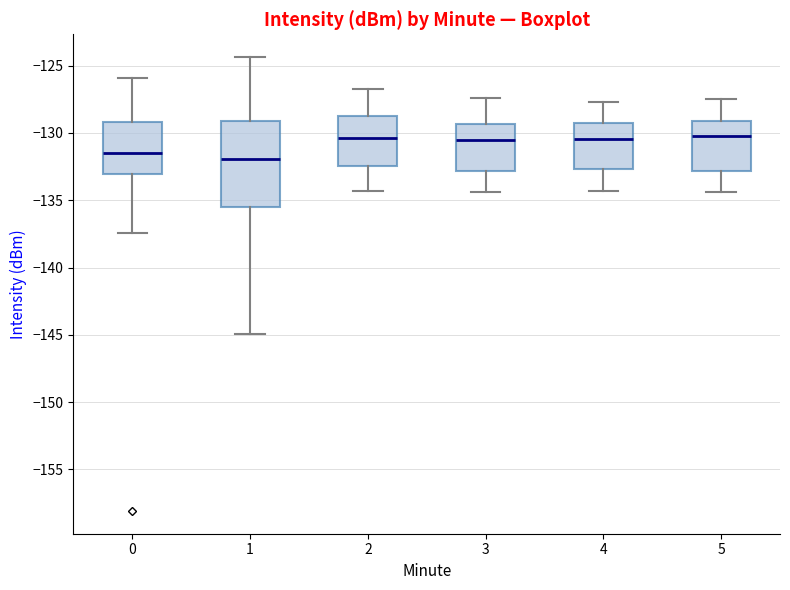

Reading left to right, read every box against the y-axis: the position of its median line, the range the box covers, and the ends of its whiskers. The values are not printed on the chart, so give them approximately, as read against the axis.

0: median -131.5, box -133.0 to -129.0, whiskers -137.5 to -126.0
1: median -132.0, box -135.5 to -129.0, whiskers -145.0 to -124.5
2: median -130.5, box -132.5 to -128.5, whiskers -134.5 to -126.5
3: median -130.5, box -133.0 to -129.5, whiskers -134.5 to -127.5
4: median -130.5, box -132.5 to -129.0, whiskers -134.5 to -127.5
5: median -130.0, box -133.0 to -129.0, whiskers -134.5 to -127.5